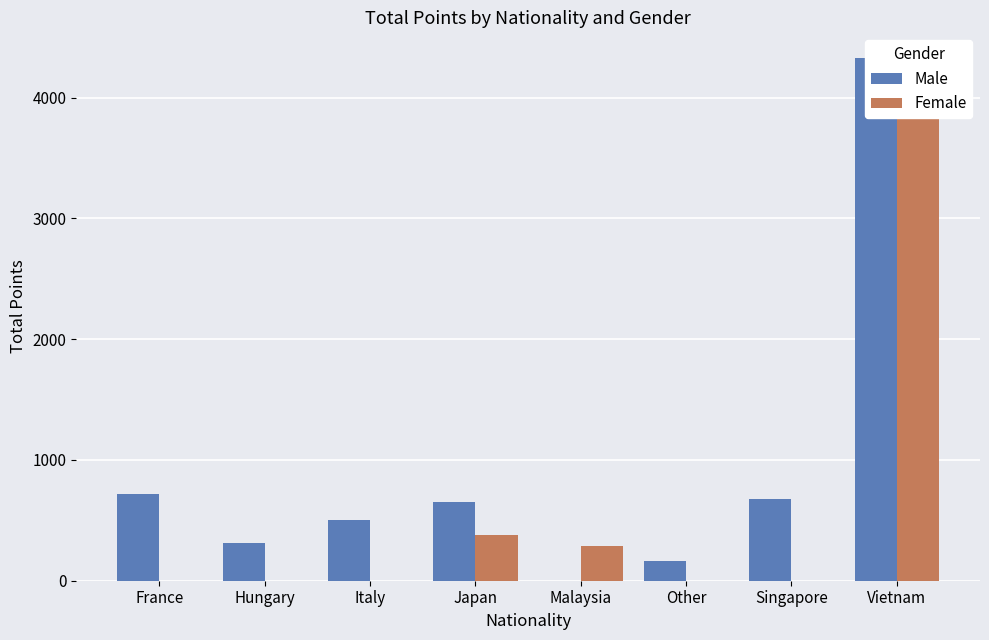

How many data points does each series have?

8